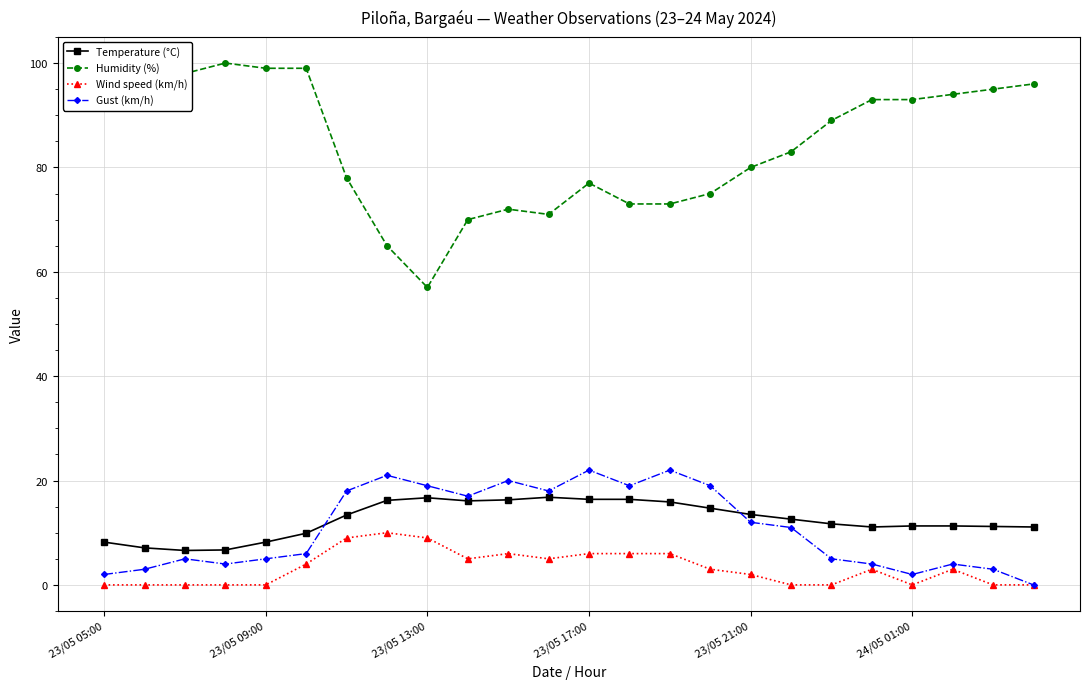

True or false: Temperature (°C) and Humidity (%) intersect in this chart.

False